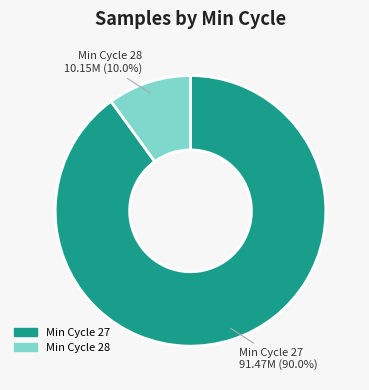

Which category accounts for the majority?

Min Cycle 27